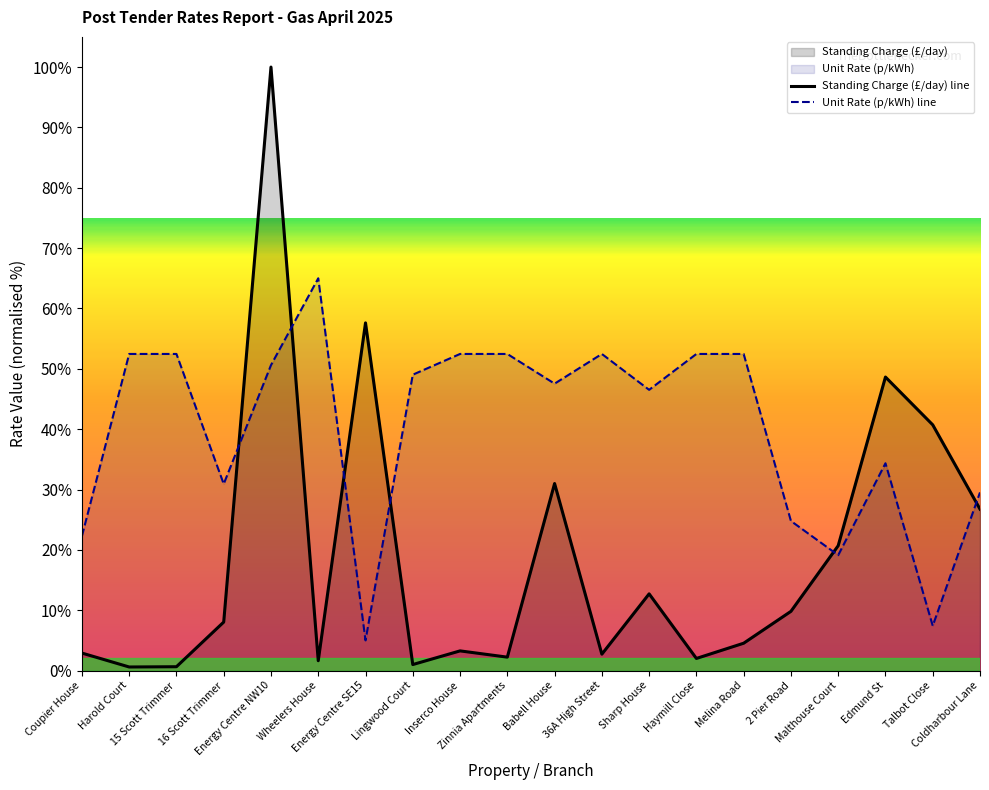

The value of Standing Charge (£/day) at 16 Scott Trimmer is 4.4. True or false?

False